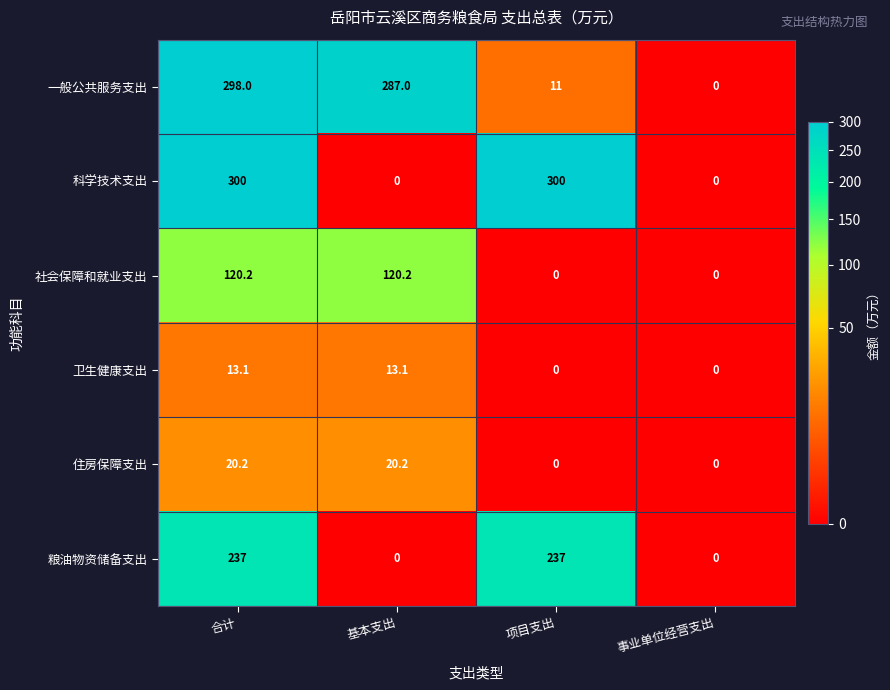

Reading left to right, transcribe all the data shown in this chart.

一般公共服务支出: 合计=298.0	基本支出=287.0	项目支出=11.0	事业单位经营支出=0.0
科学技术支出: 合计=300.0	基本支出=0.0	项目支出=300.0	事业单位经营支出=0.0
社会保障和就业支出: 合计=120.2	基本支出=120.2	项目支出=0.0	事业单位经营支出=0.0
卫生健康支出: 合计=13.1	基本支出=13.1	项目支出=0.0	事业单位经营支出=0.0
住房保障支出: 合计=20.2	基本支出=20.2	项目支出=0.0	事业单位经营支出=0.0
粮油物资储备支出: 合计=237.0	基本支出=0.0	项目支出=237.0	事业单位经营支出=0.0